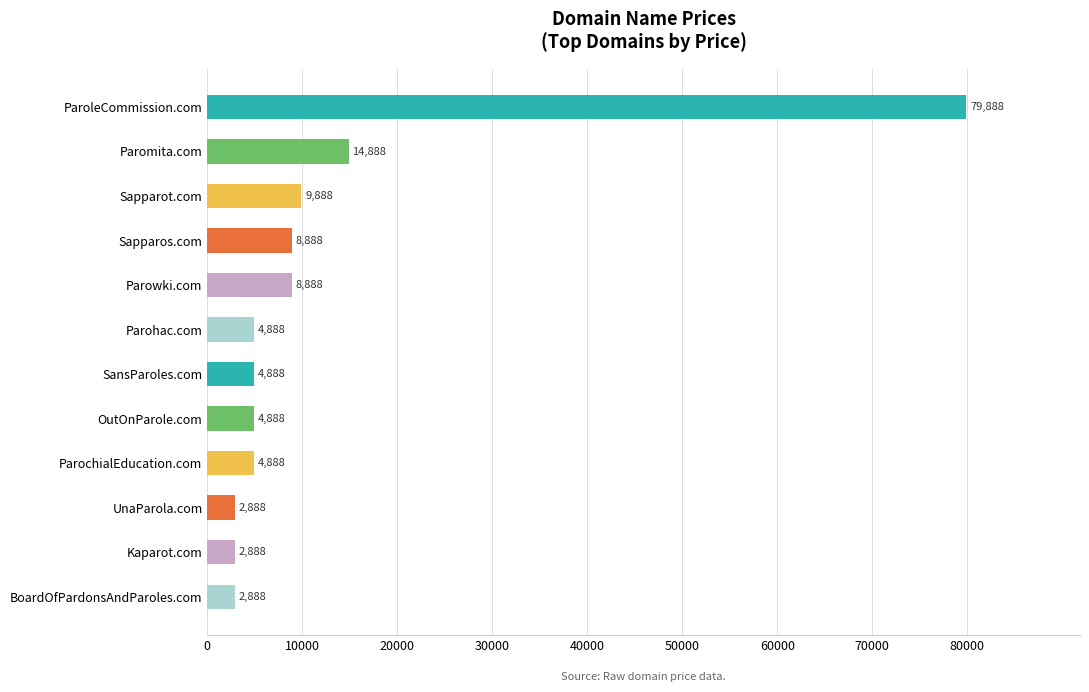

What is the minimum value shown in the chart?

2888